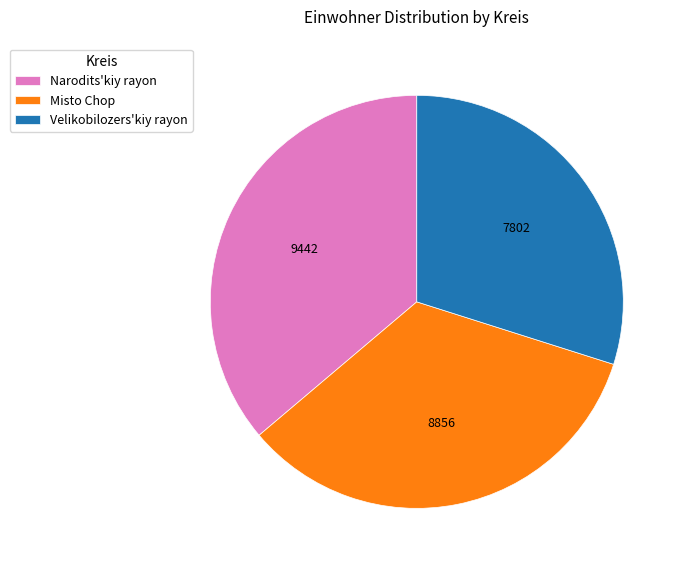

Do Narodits'kiy rayon and Misto Chop together represent more than half of the pie?

Yes